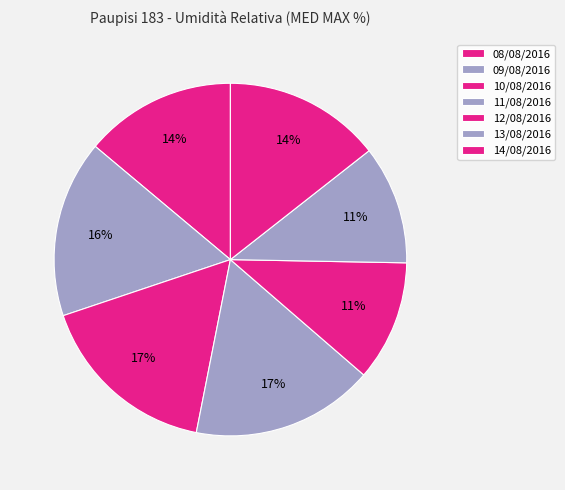

Combined, what portion of the pie is 11/08/2016 and 13/08/2016?

27.6%